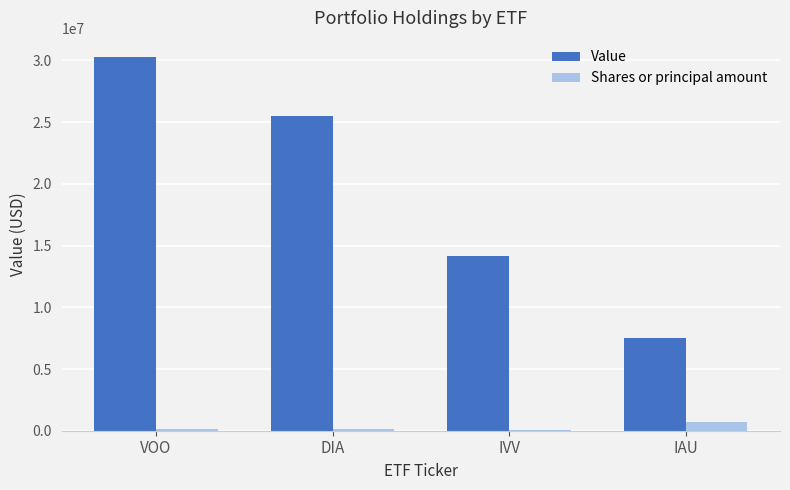

What is the average value of the Value series?

19357000